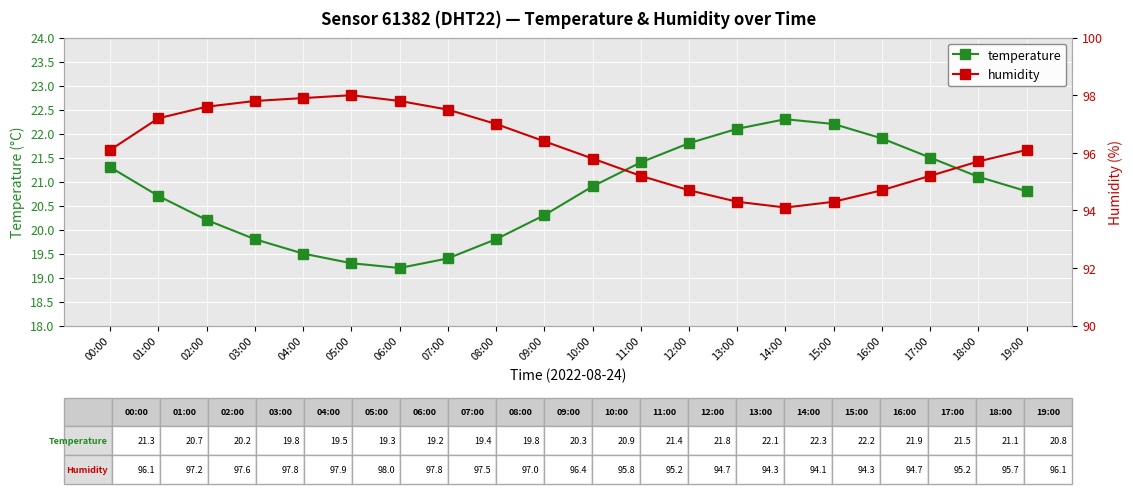

Is it true that humidity equals 98.0 at 05:00?

True